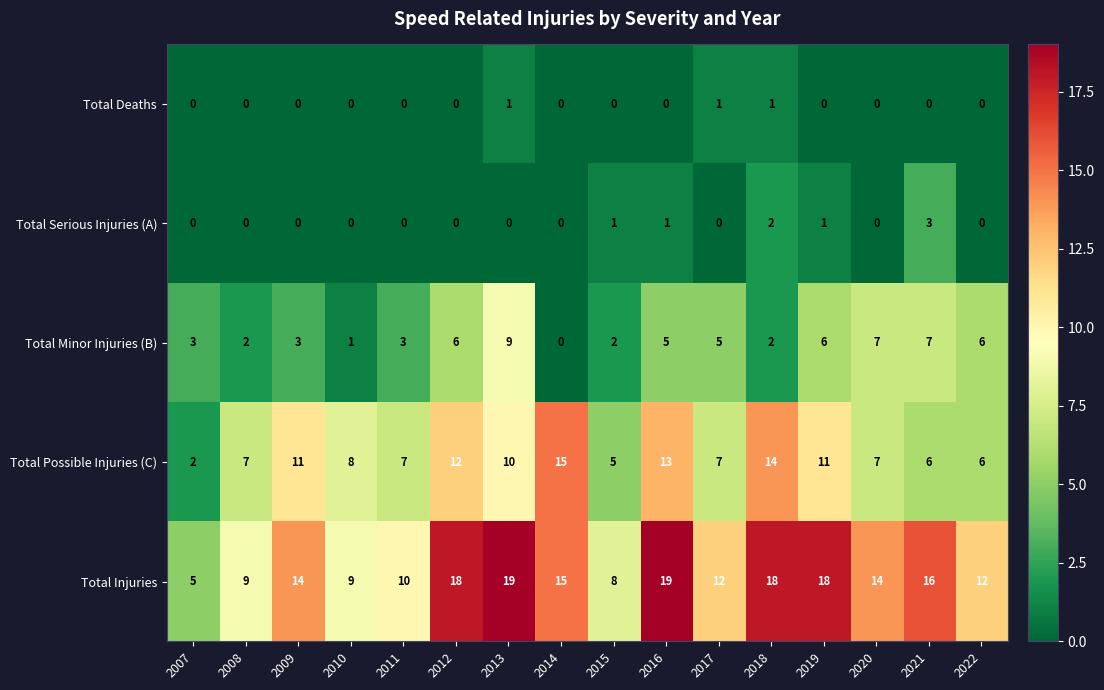

What is the difference between the maximum and second lowest values in the Total Serious Injuries (A) series?

3